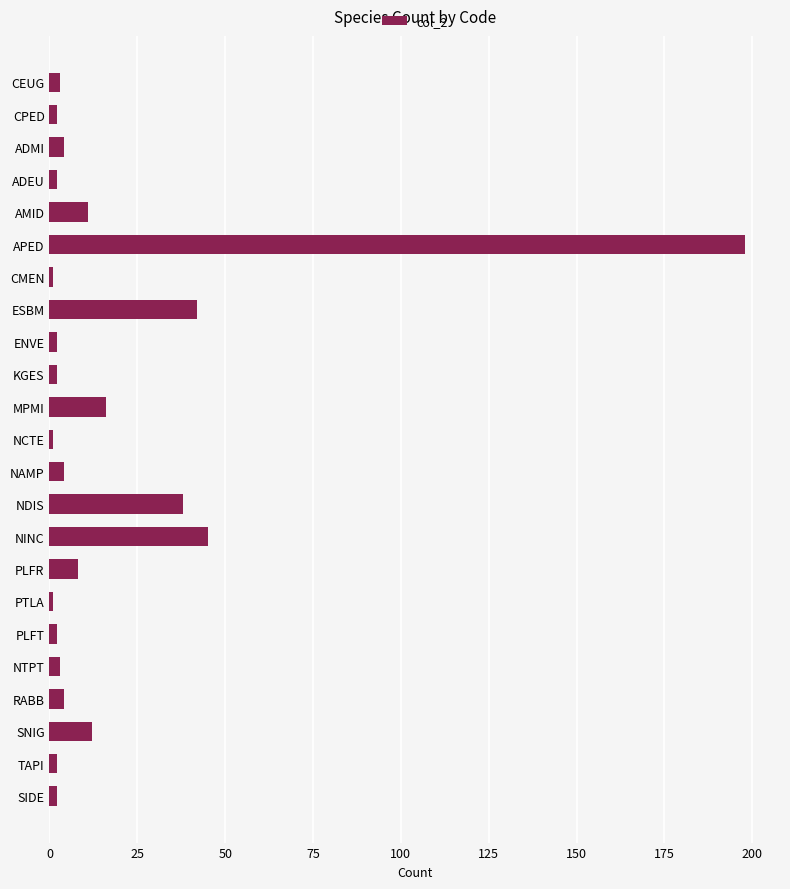

What is the difference between the values at APED and ESBM?

156